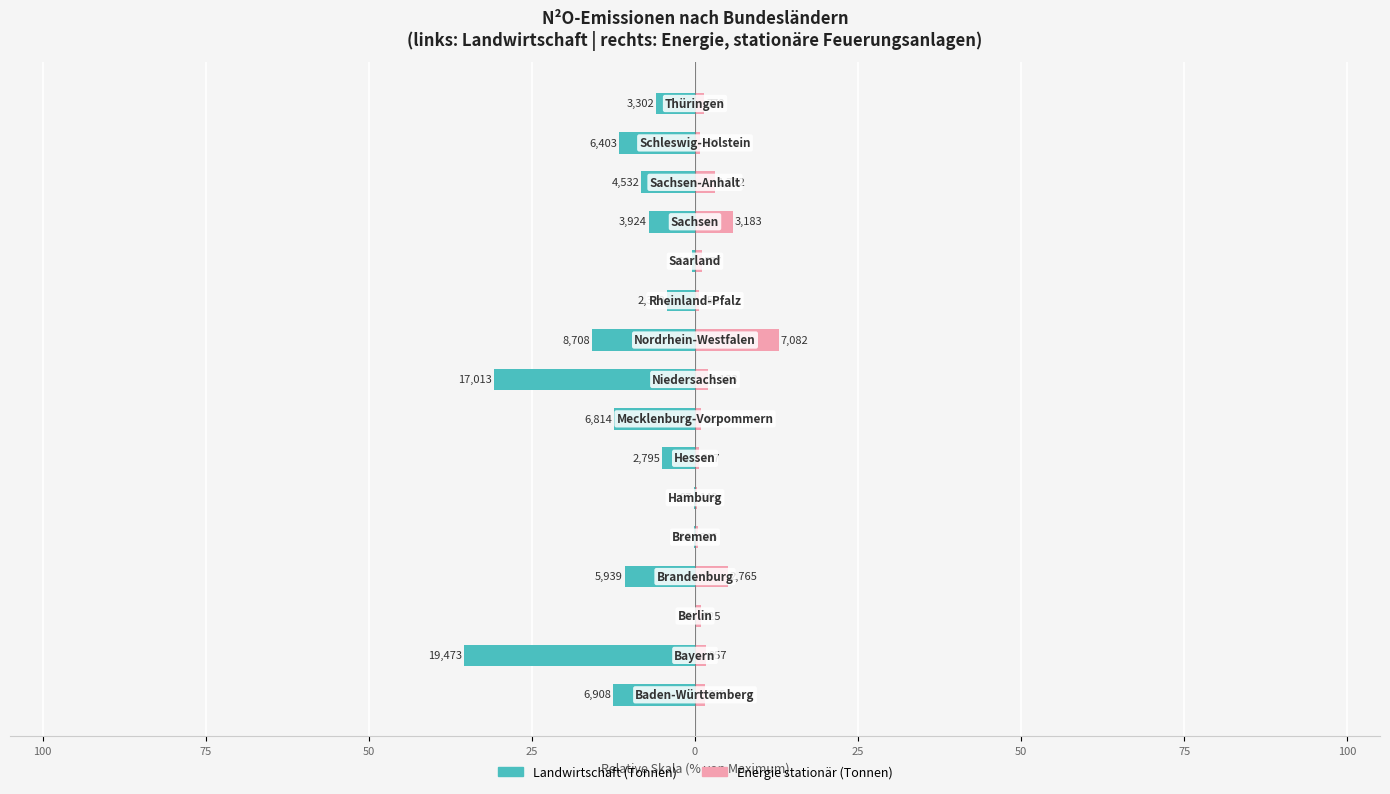

Is it true that Landwirtschaft equals -0.0 at 50?

False